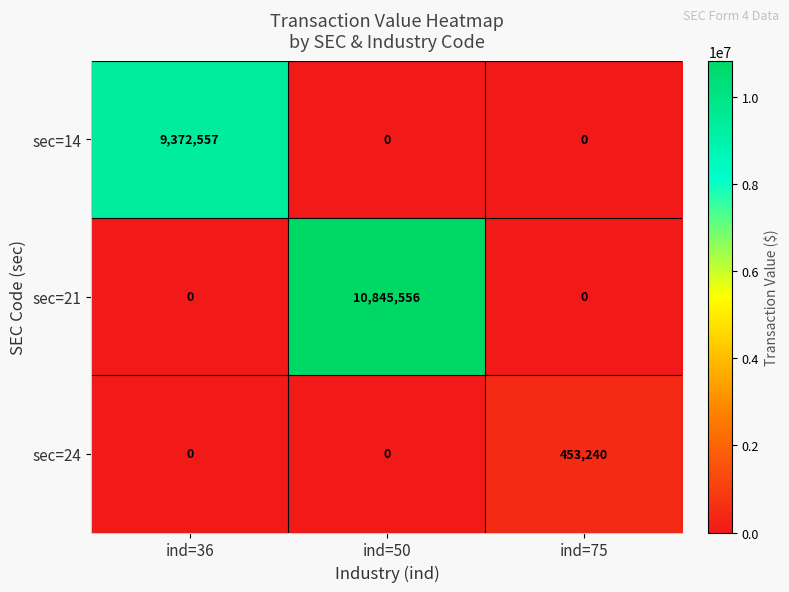

The value of sec=24 at ind=50 is -222939. True or false?

False